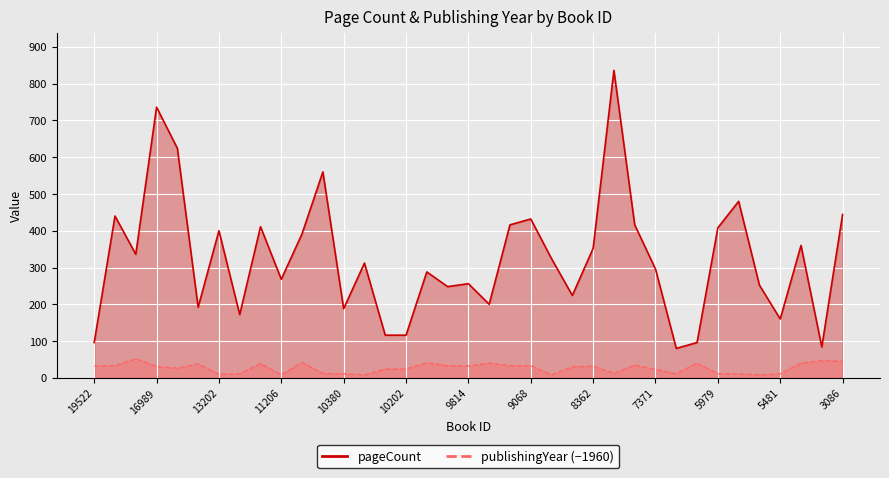

Where does the pageCount series first go above 312?

18405